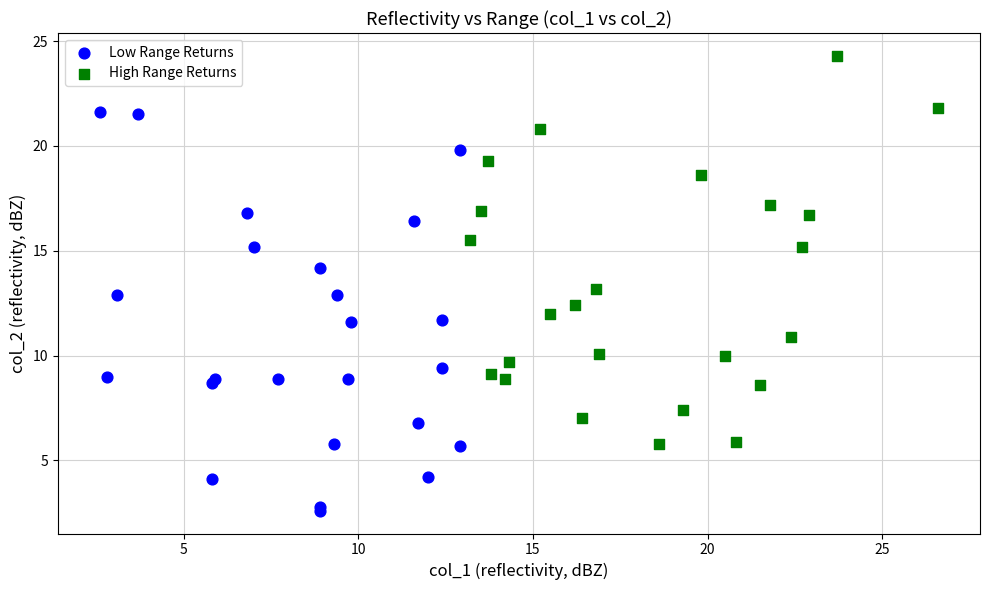

Which series reaches the minimum Y coordinate?

Low Range Returns